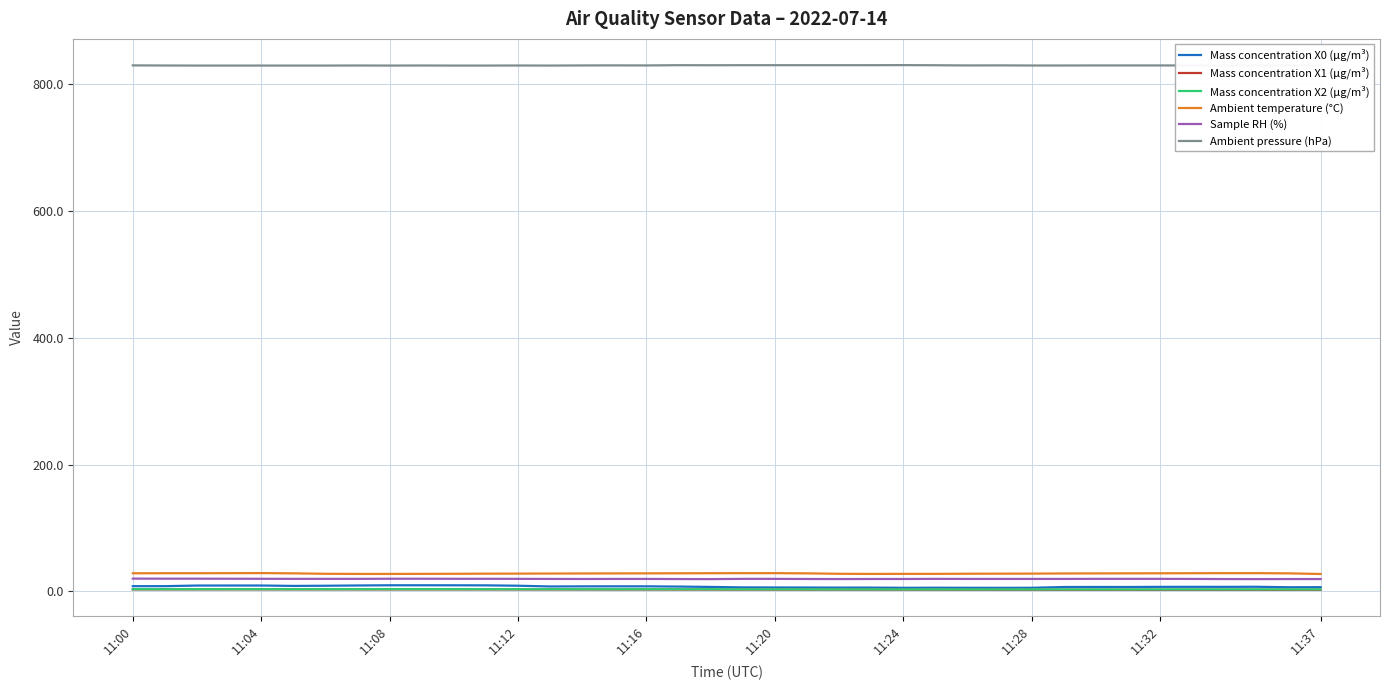

True or false: Mass concentration X2 (μg/m³) and Sample RH (%) intersect in this chart.

False